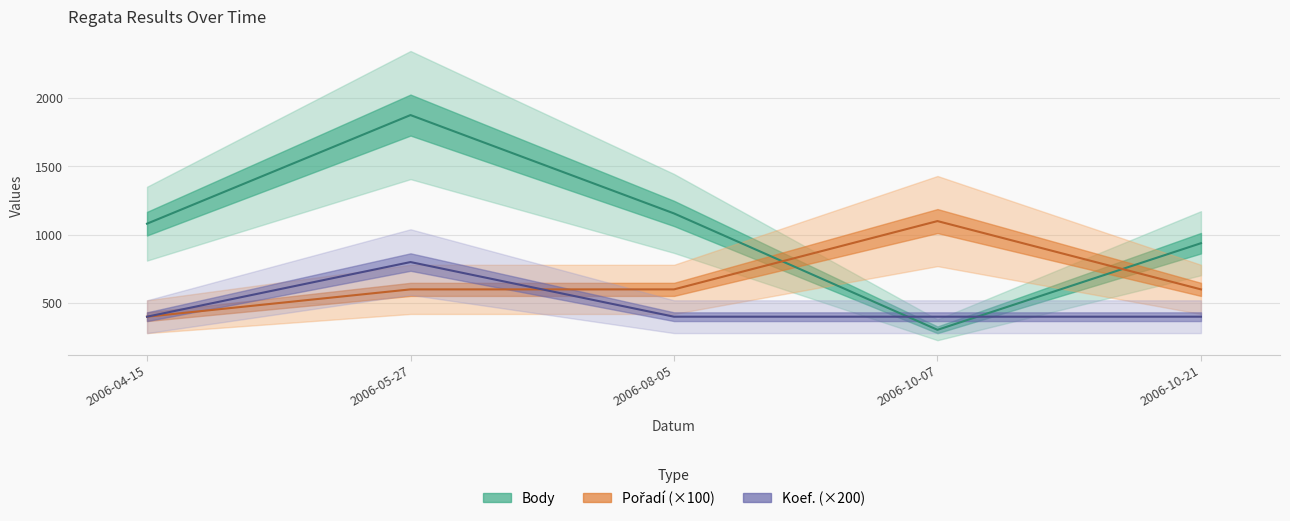

Which label corresponds to the largest value in the chart?

2006-05-27